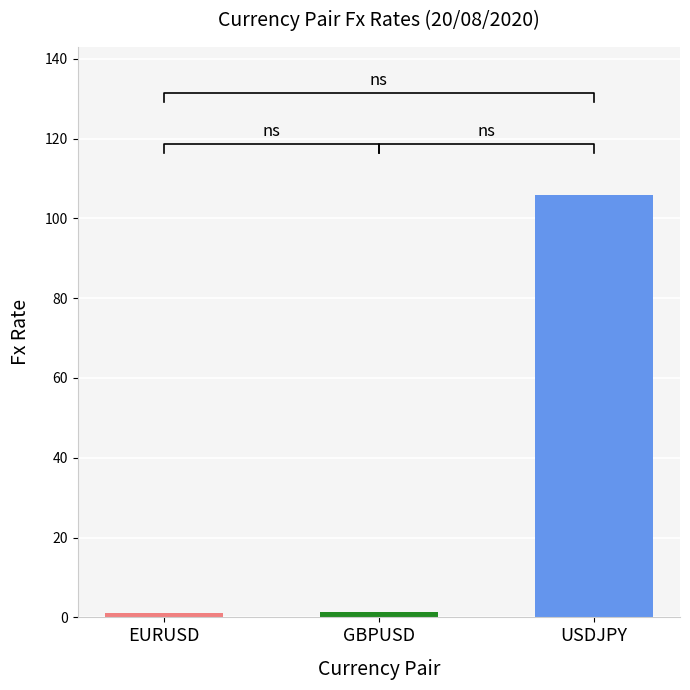

Reading left to right, transcribe all the data shown in this chart.

1.2	1.3	105.9